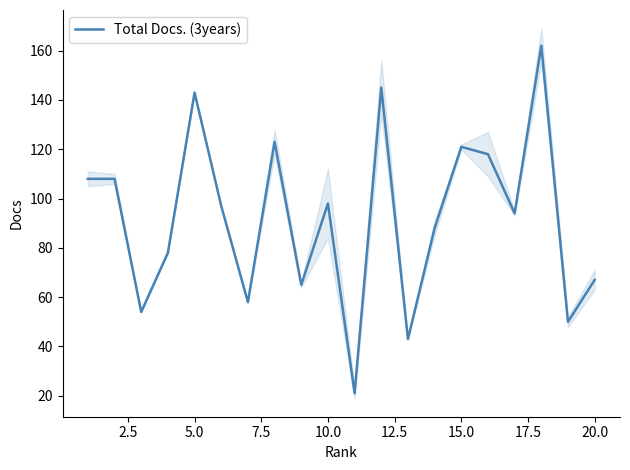

The Total Docs. (3years) series shows 163 at 10.0. True or false?

False